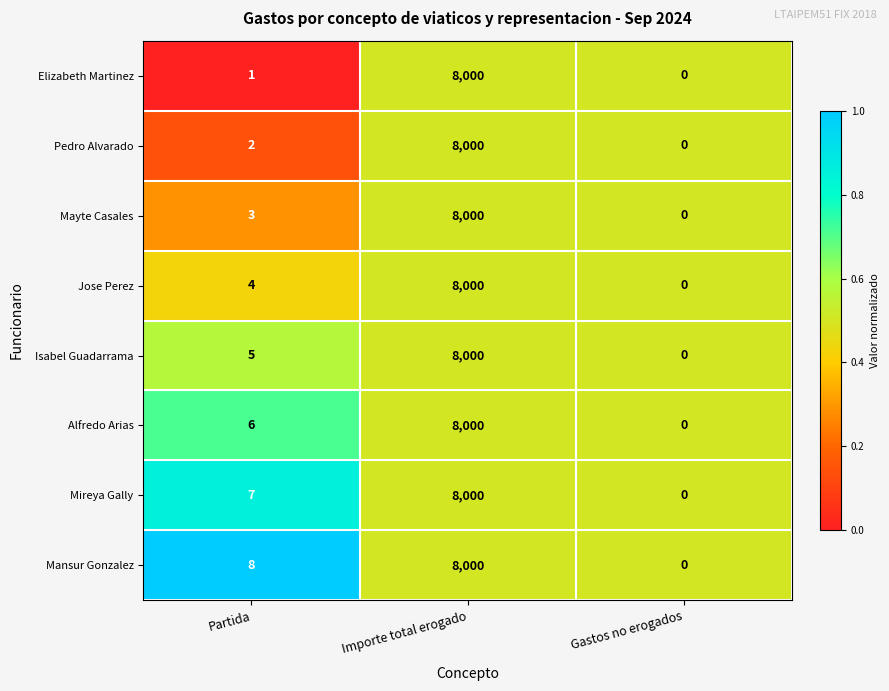

True or false: Pedro Alvarado has a value of 3 at Partida.

False